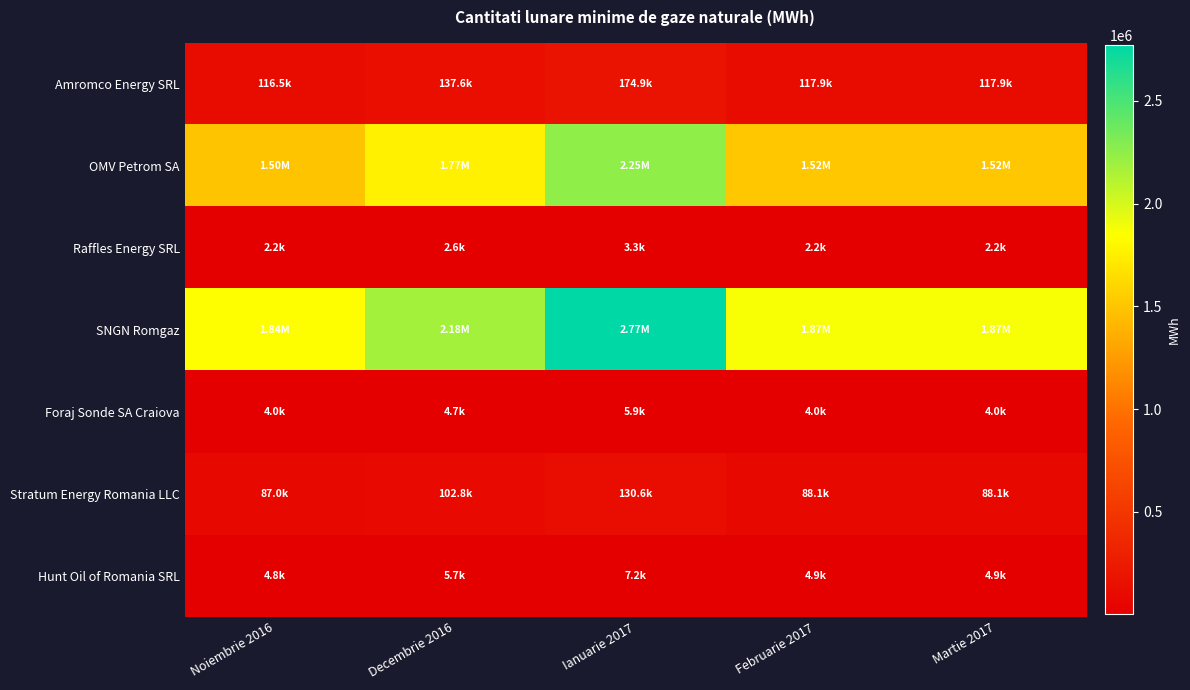

How many series are shown in this chart?

7